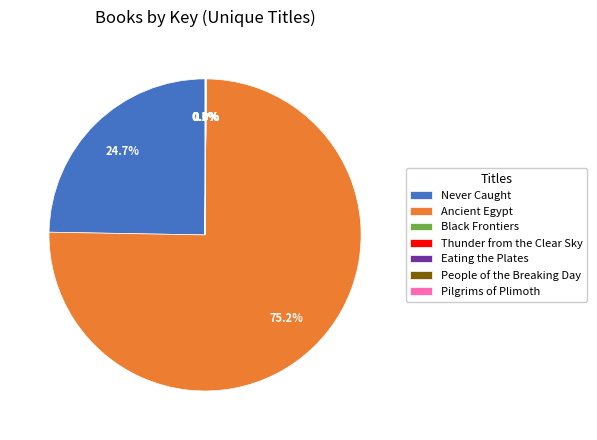

Is Ancient Egypt the majority of the pie?

Yes